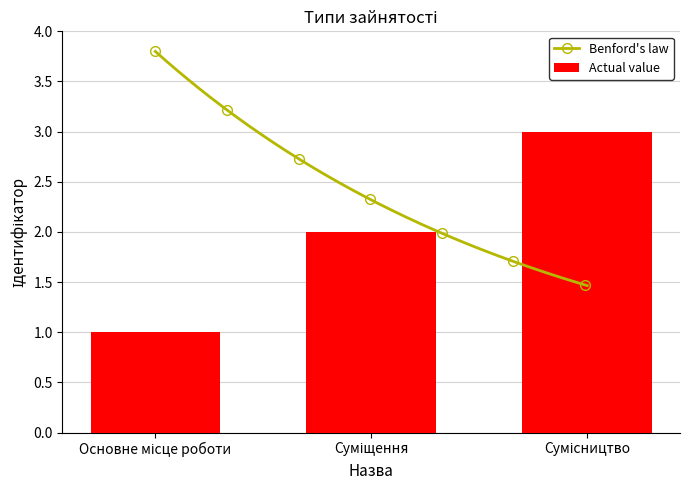

Count the values in the range 1 to 3.

3